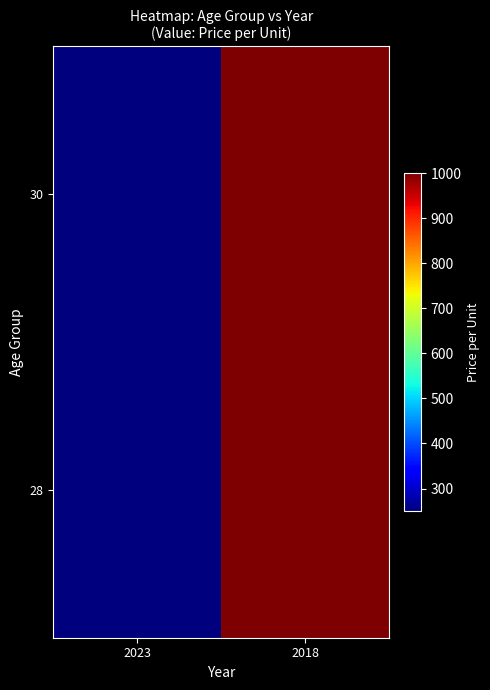

Rank the series by their maximum value, from highest to lowest.

30, 28